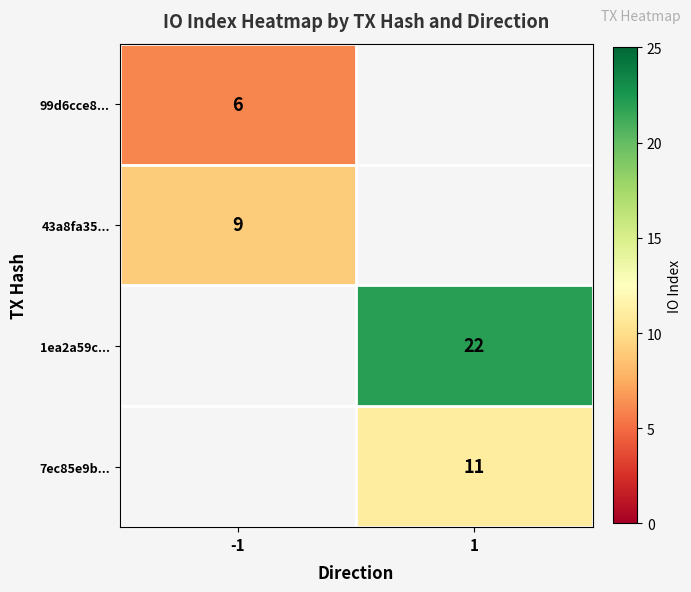

Is the value of 43a8fa35... at -1 greater than the value of 7ec85e9b... at 1?

No